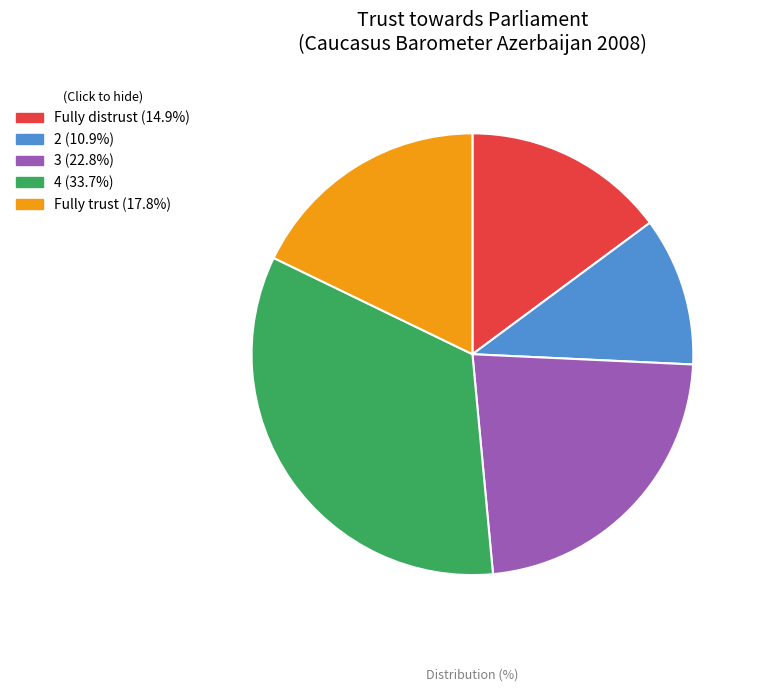

Combined, do Fully trust and 4 account for over 50%?

Yes